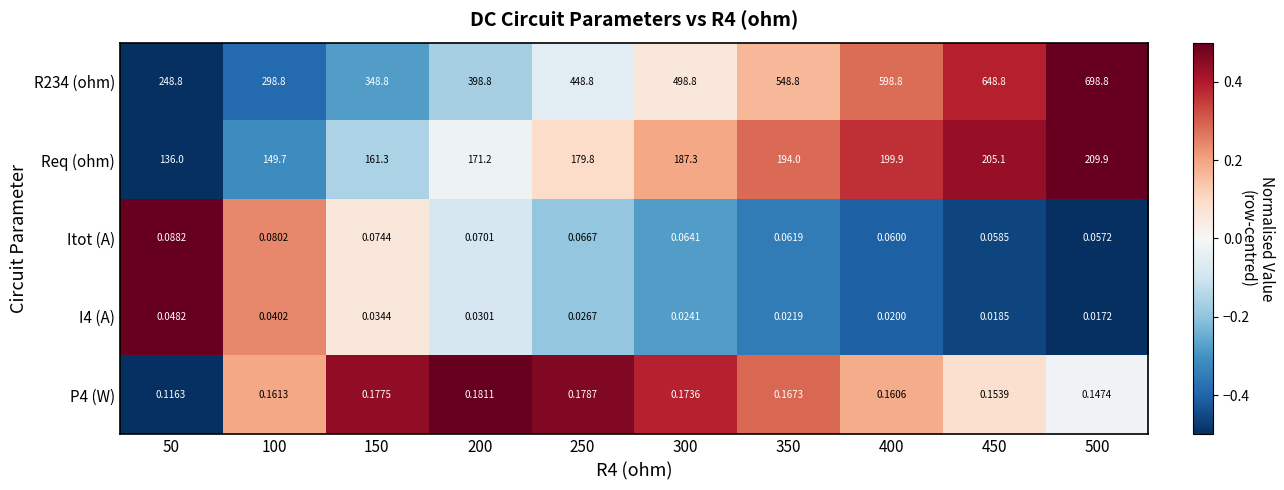

How many distinct data groups are displayed?

5